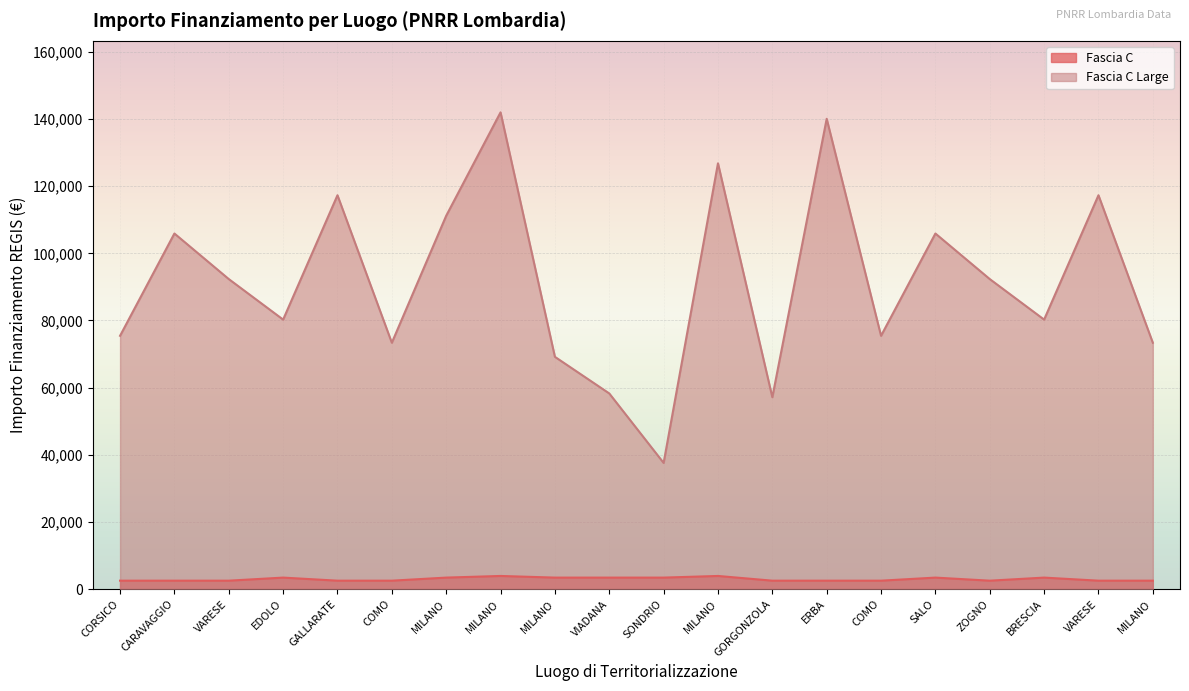

What is the maximum value shown in the chart?

142004.3